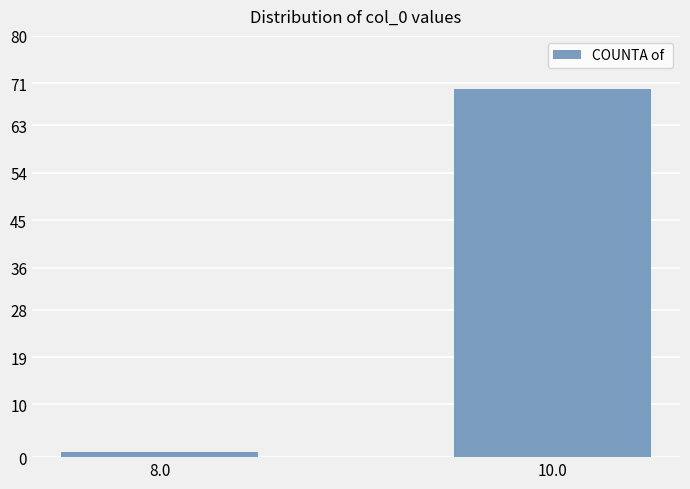

Reading left to right, what are all the values shown in this chart?

8.0=1	10.0=70